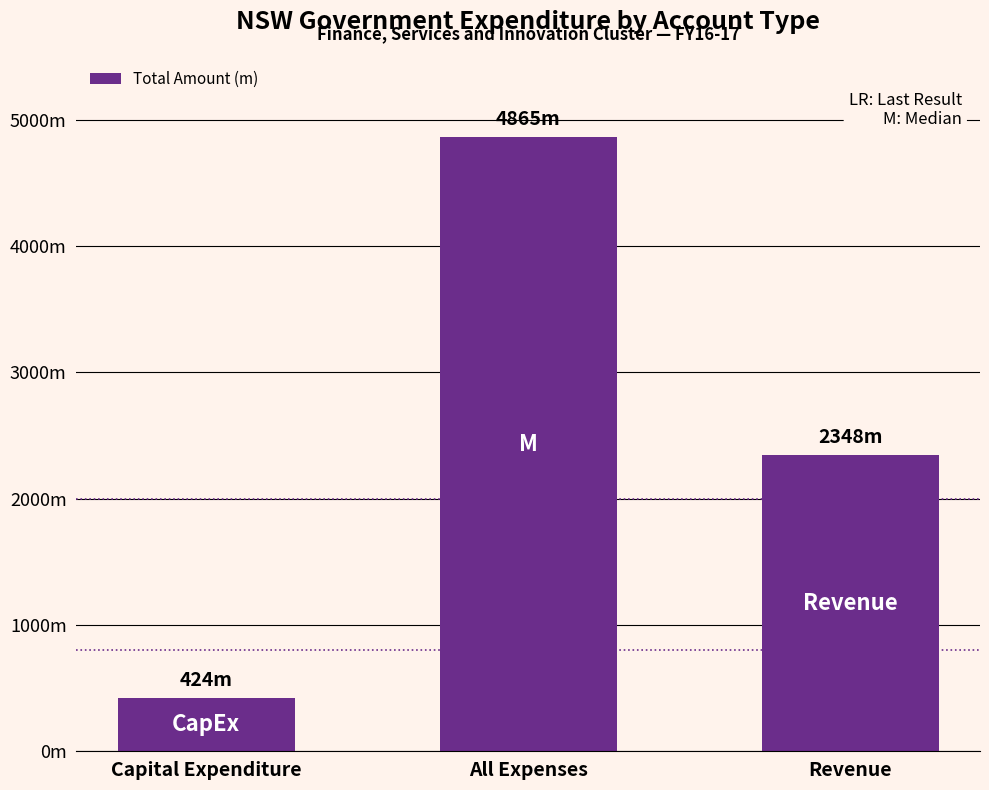

Does the chart contain any negative values?

No